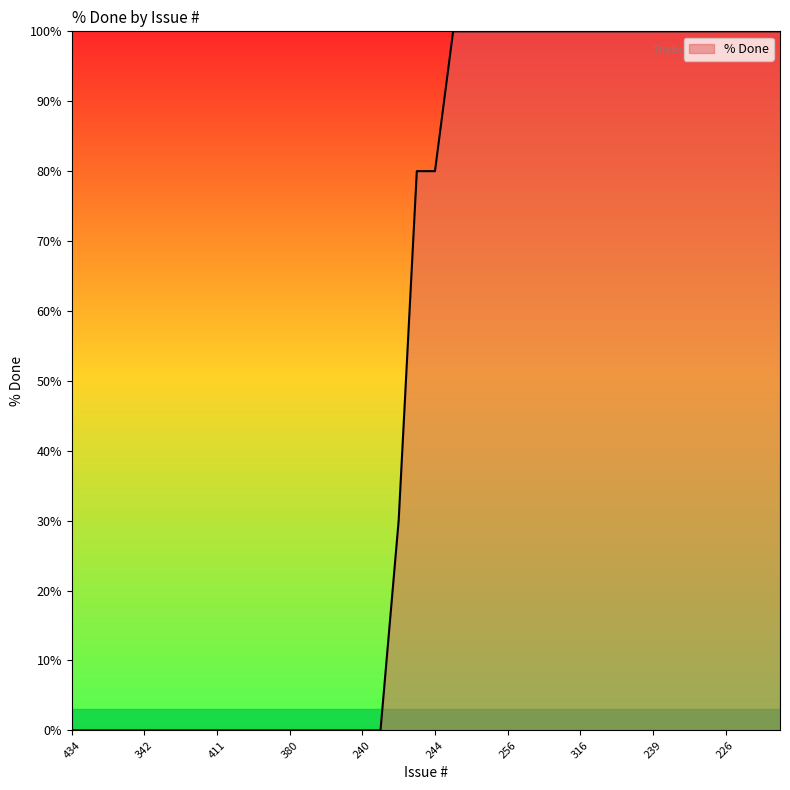

What is the difference between the maximum and minimum values?

100